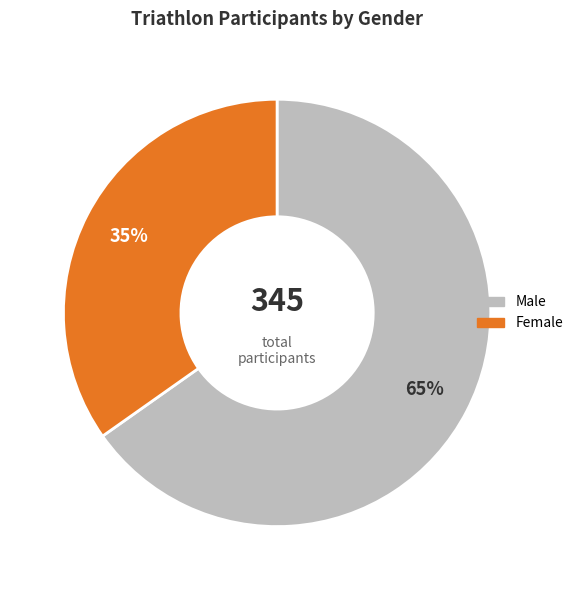

Between Male and Female, which is larger?

Male